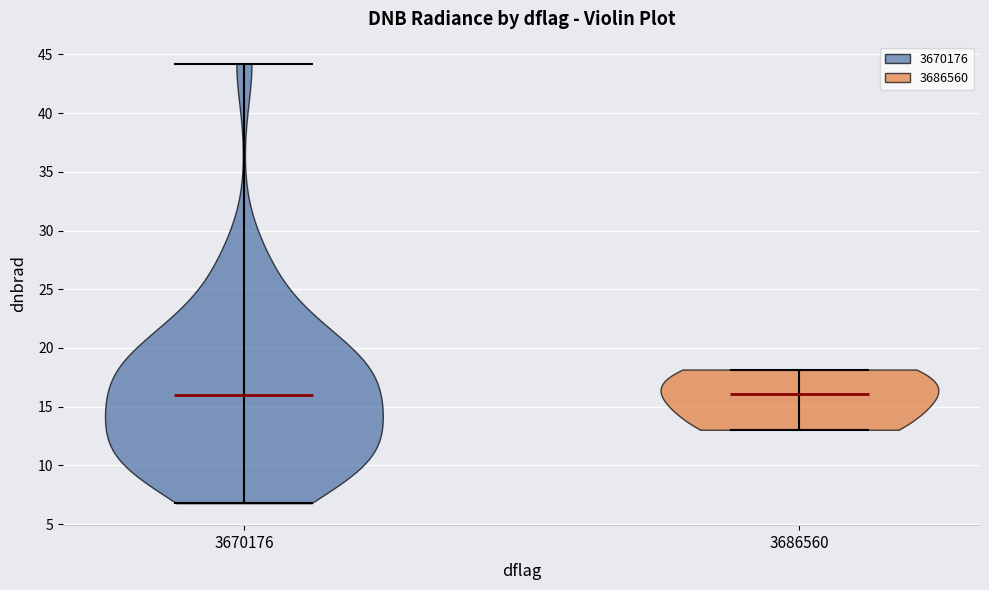

Where does the median line of the violin at x = 3670176 sit on the y-axis? The values are not printed on the chart, so give them approximately, as read against the axis.

16